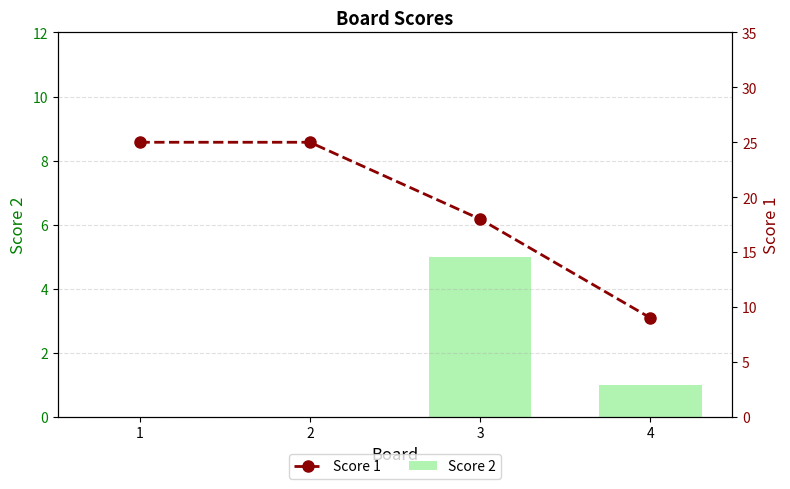

The Score 2 series shows 0 at 4. True or false?

False